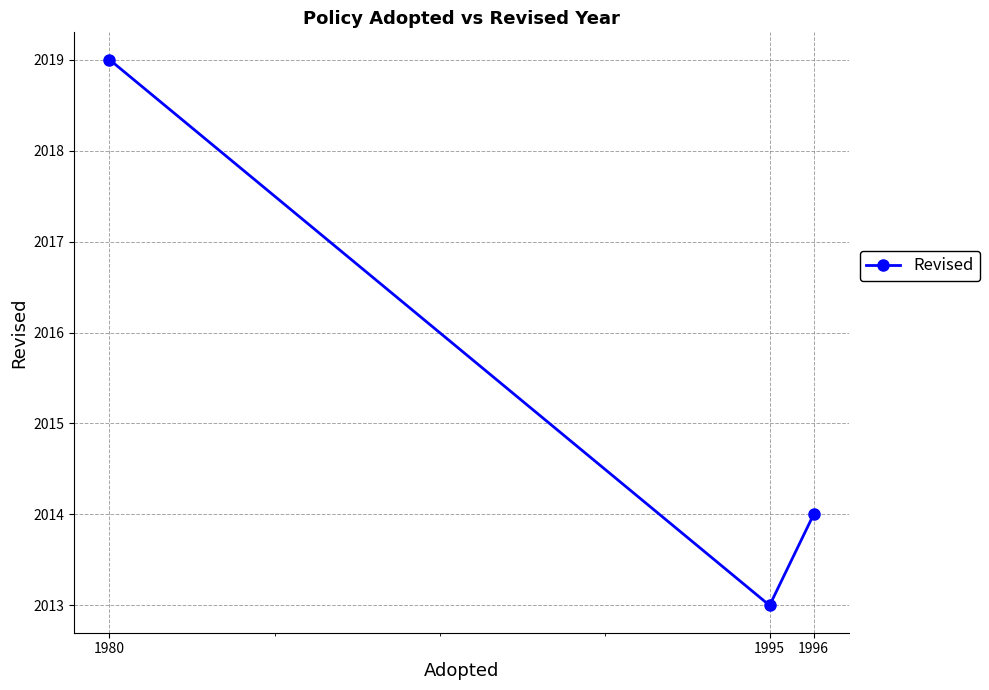

What is the ratio of the value at 1995 to the value at 1980?

1.0